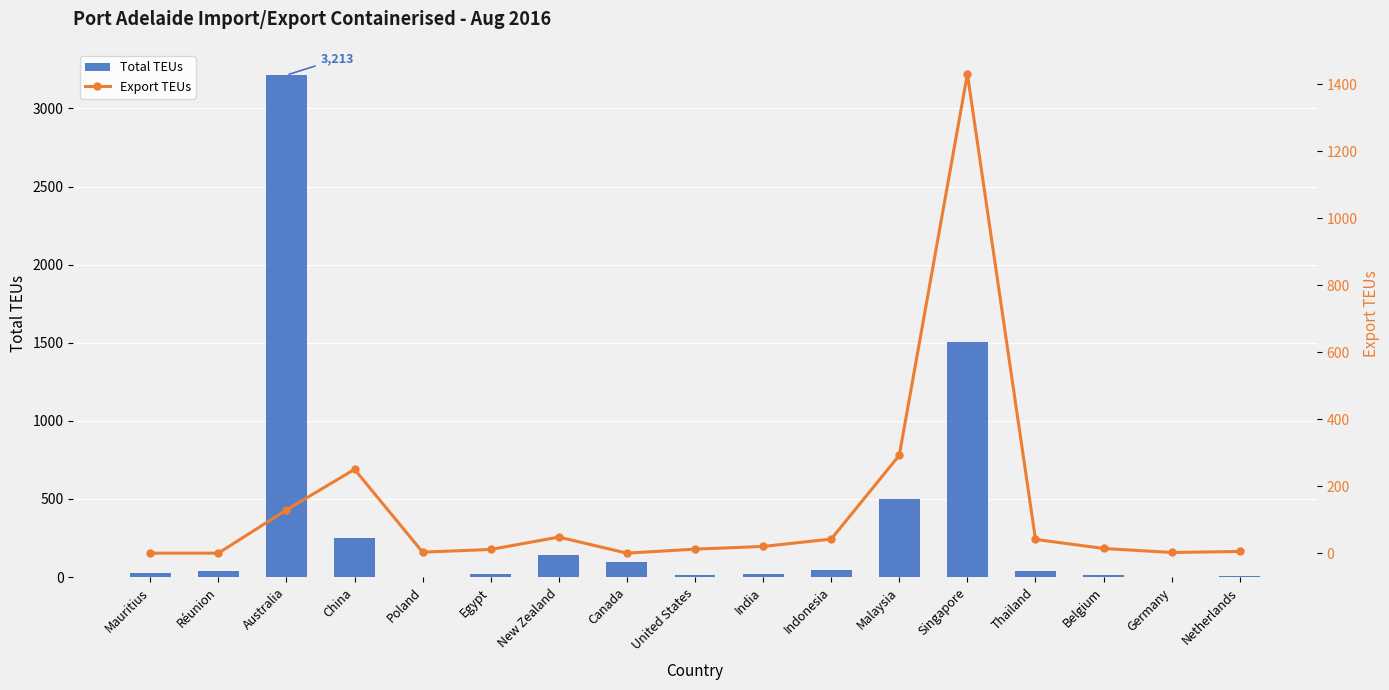

The Export TEUs series shows 41 at Thailand. True or false?

True